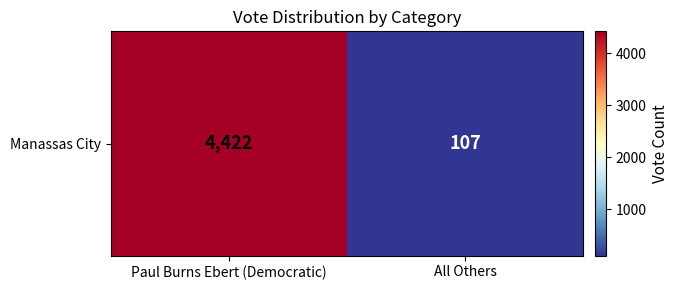

Reading left to right, list all the values displayed in this chart.

Paul Burns Ebert (Democratic)=4422	All Others=107